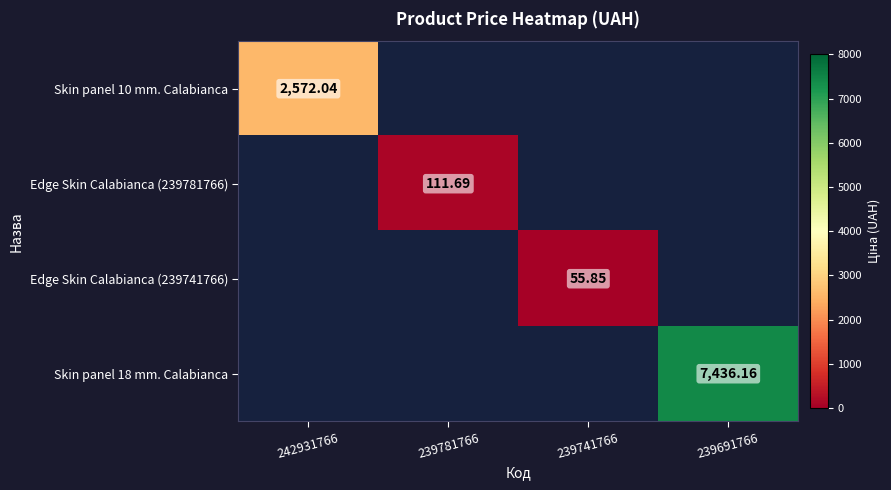

How many values in Skin panel 10 mm. Calabianca are above zero?

1